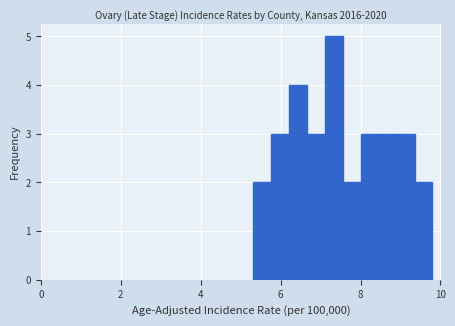

Around what value on the x-axis is the tallest bar? Give the approximate position of its centre, as read against the axis.

7.4